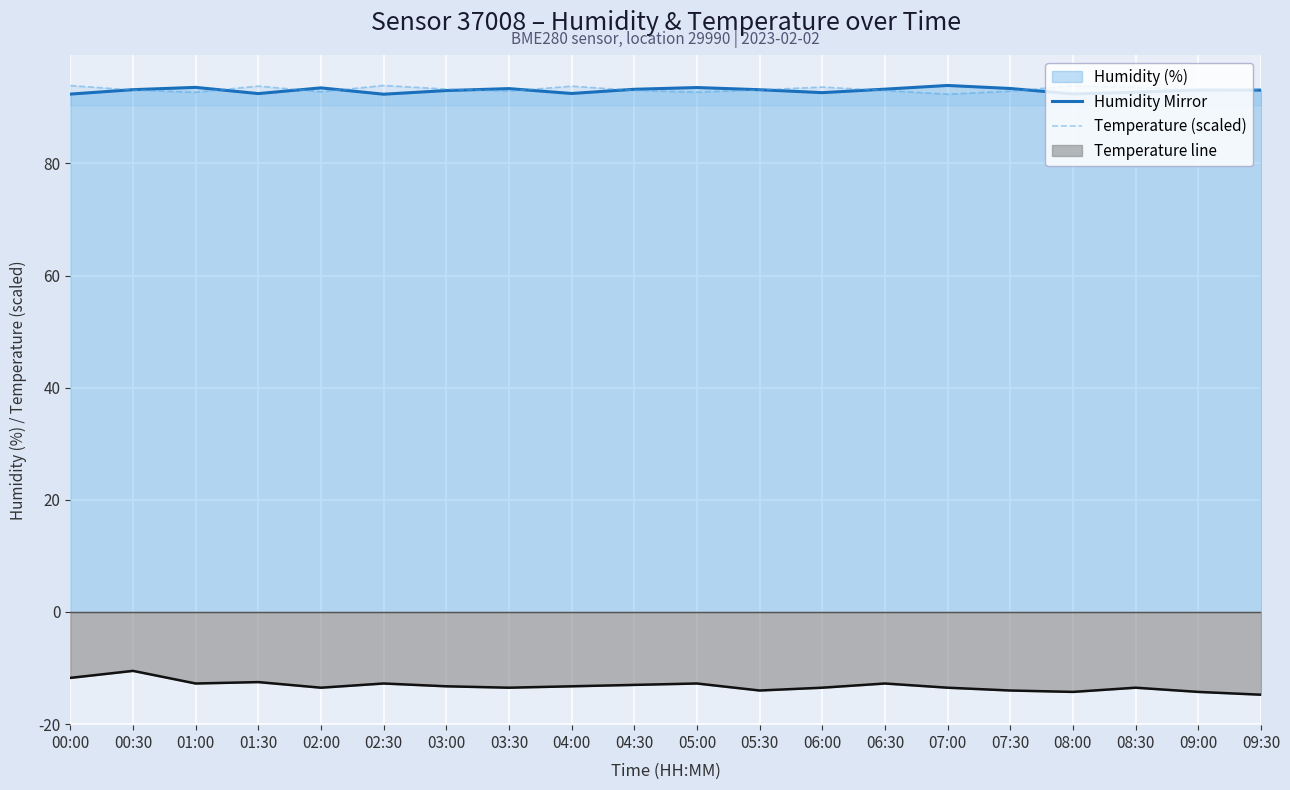

At which category is the sum across all series the highest?

00:30